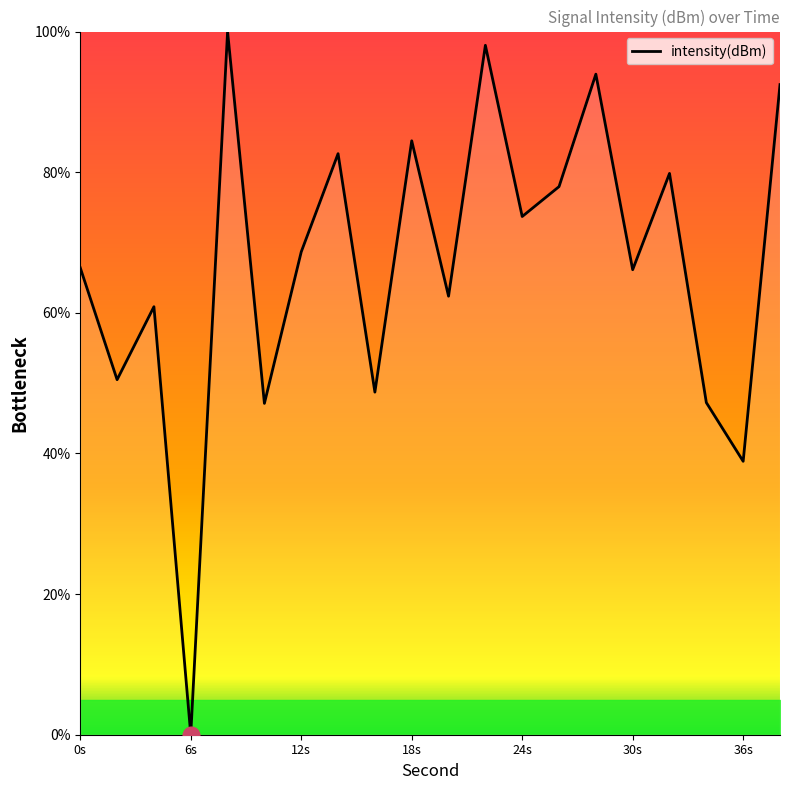

What is the greatest value displayed?

100.0